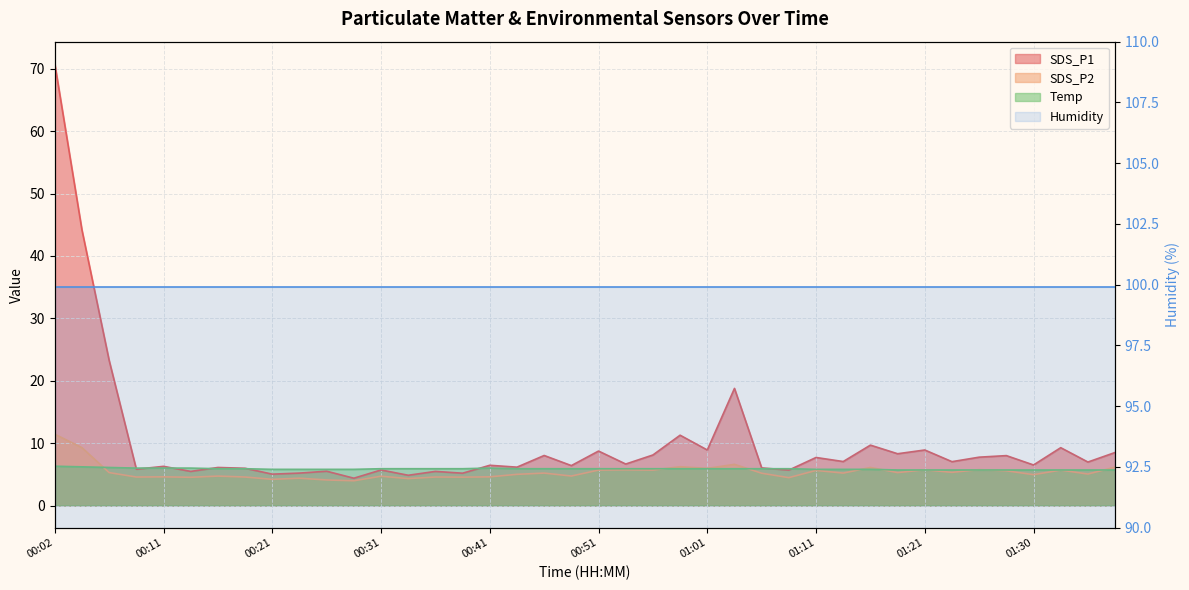

What is the approximate value of Temp at 00:06?

6.1